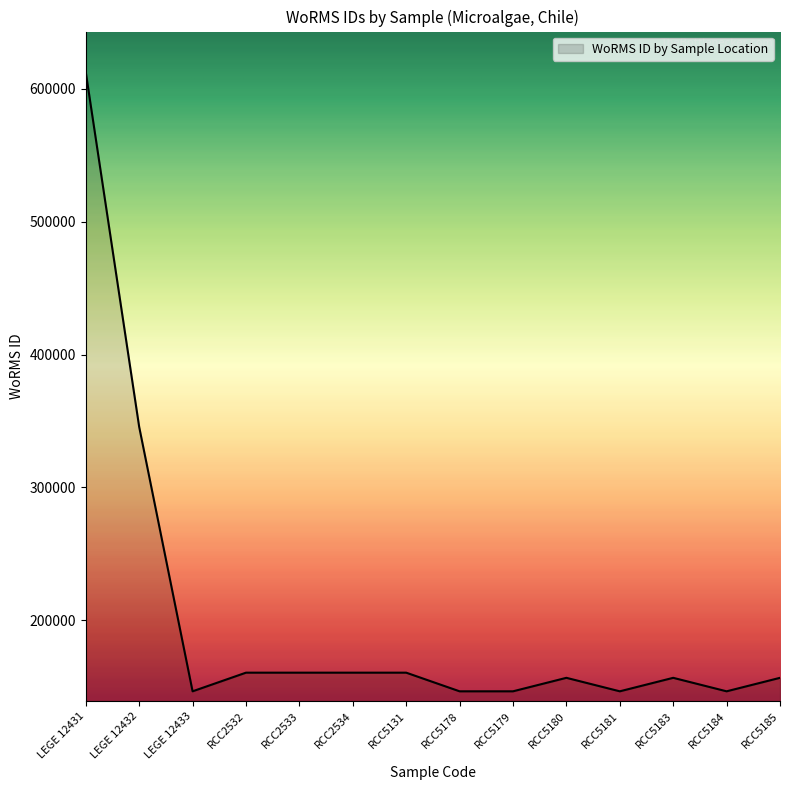

Does the chart display data point markers on the line(s)?

No